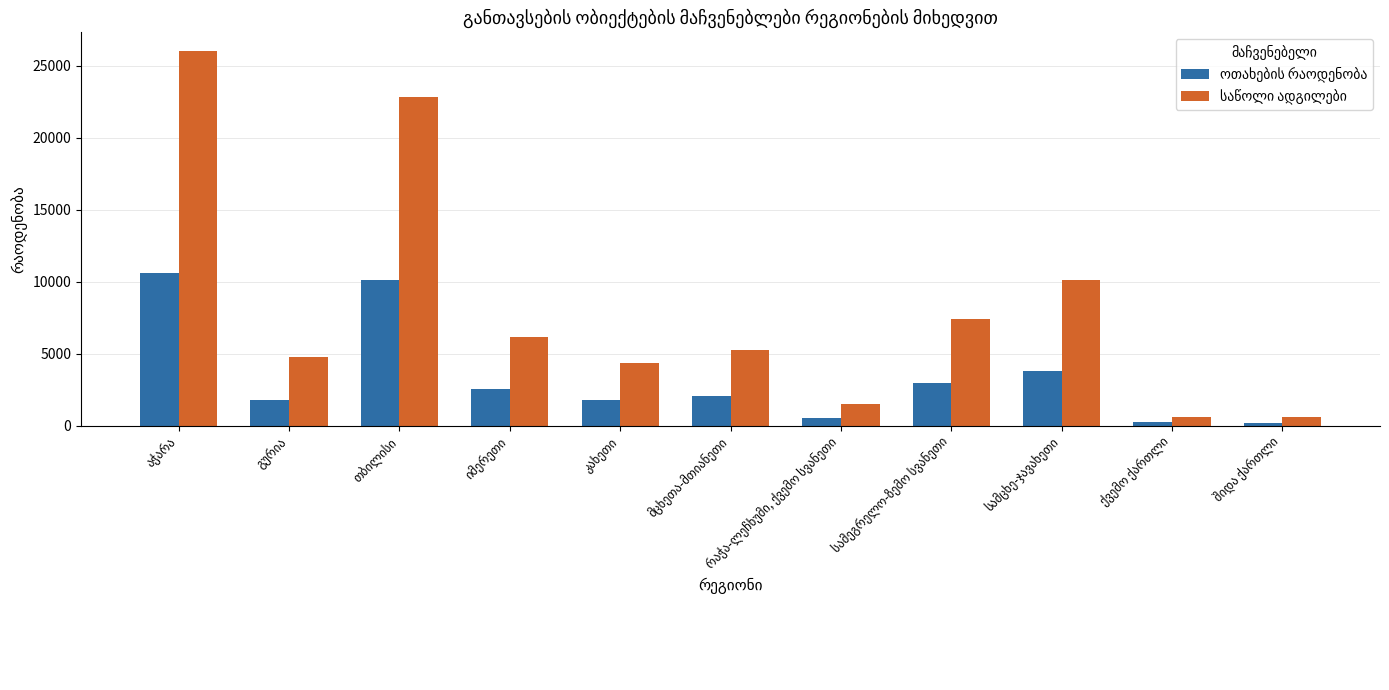

What is the maximum value shown in the chart?

26017